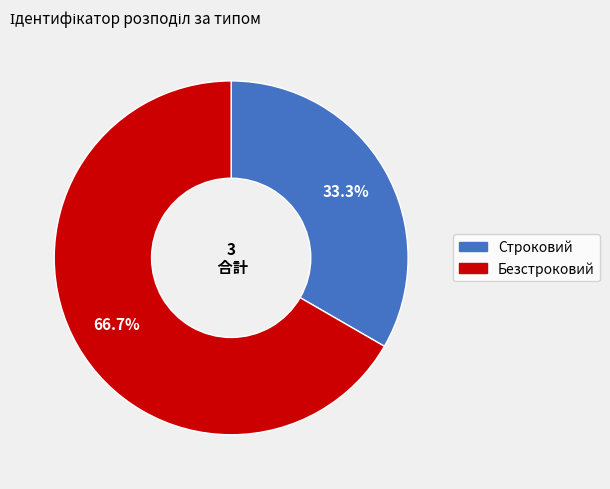

To the nearest percent, what portion does Безстроковий represent?

67%